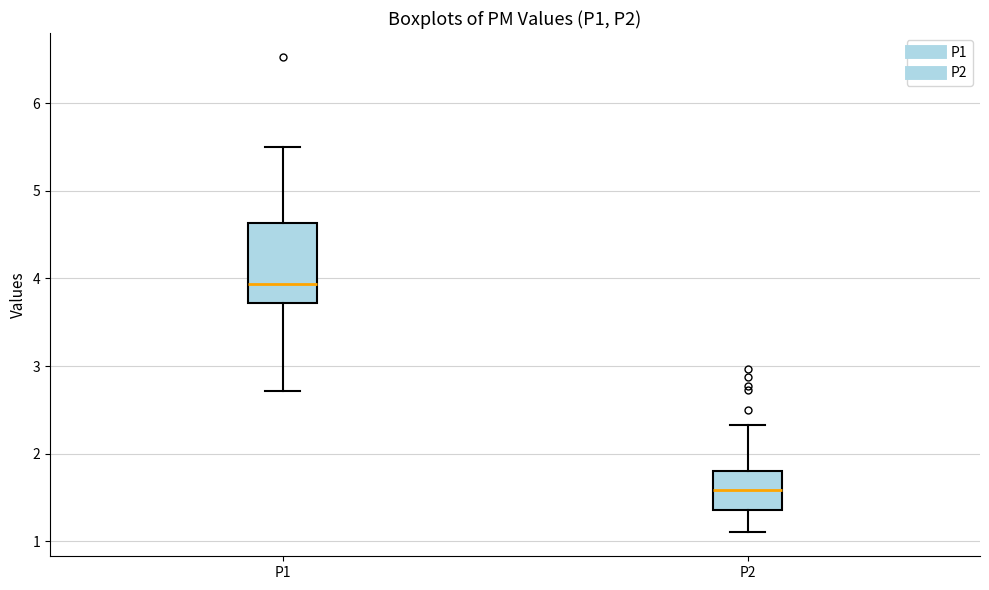

Reading left to right, read every box against the y-axis: the position of its median line, the range the box covers, and the ends of its whiskers. The values are not printed on the chart, so give them approximately, as read against the axis.

P1: median 3.9, box 3.7 to 4.6, whiskers 2.7 to 5.5
P2: median 1.6, box 1.4 to 1.8, whiskers 1.1 to 2.3